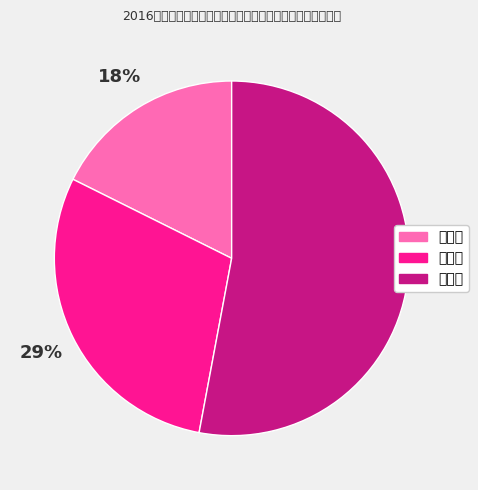

How many slices are in this pie chart?

3